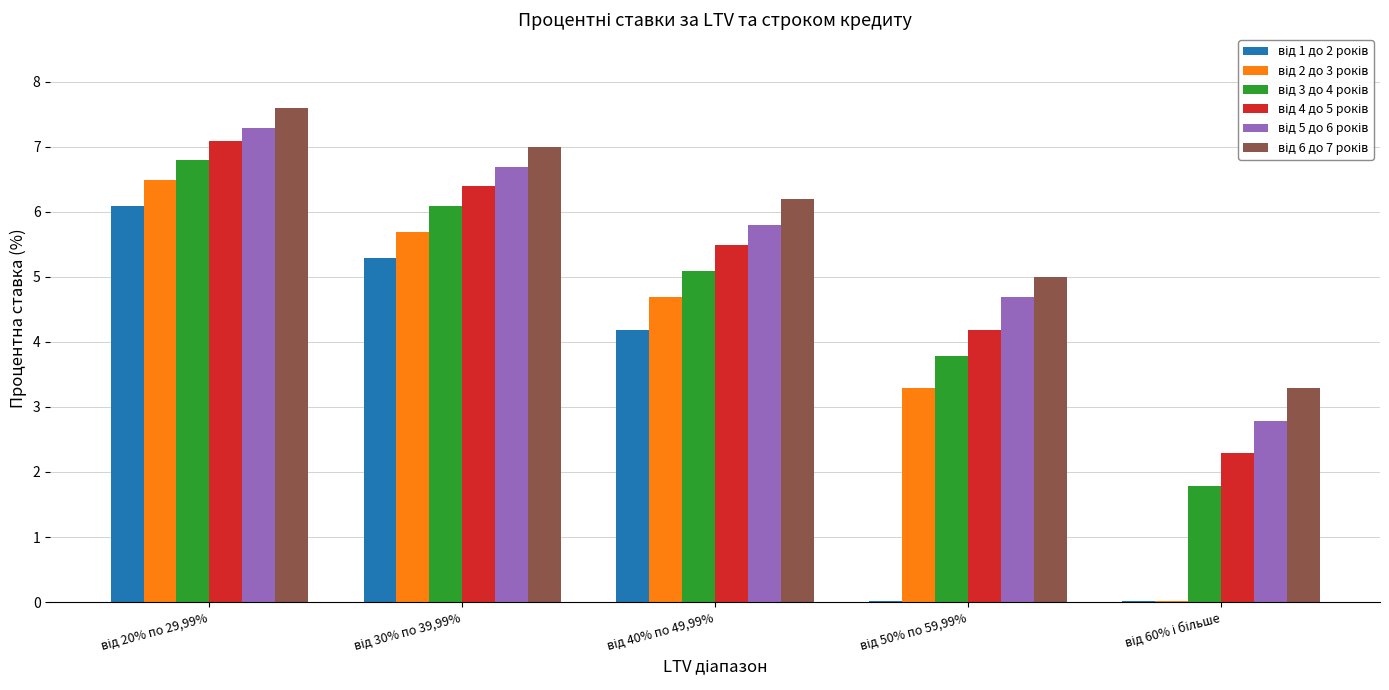

List the series in order of their peak value, lowest first.

від 1 до 2 років, від 2 до 3 років, від 3 до 4 років, від 4 до 5 років, від 5 до 6 років, від 6 до 7 років